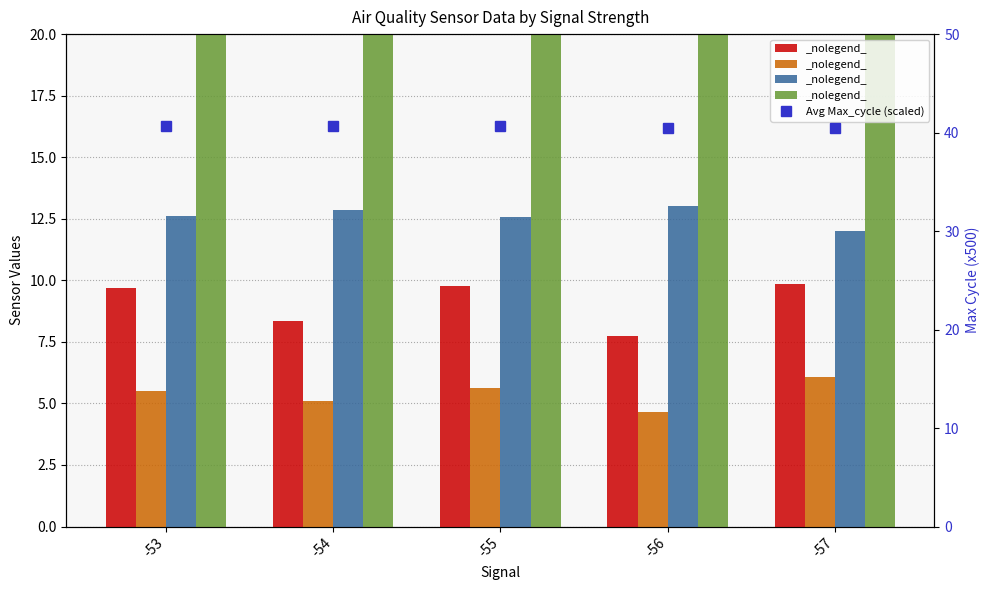

What is the difference between the maximum and second lowest values in the Avg Max_cycle (scaled) series?

0.2